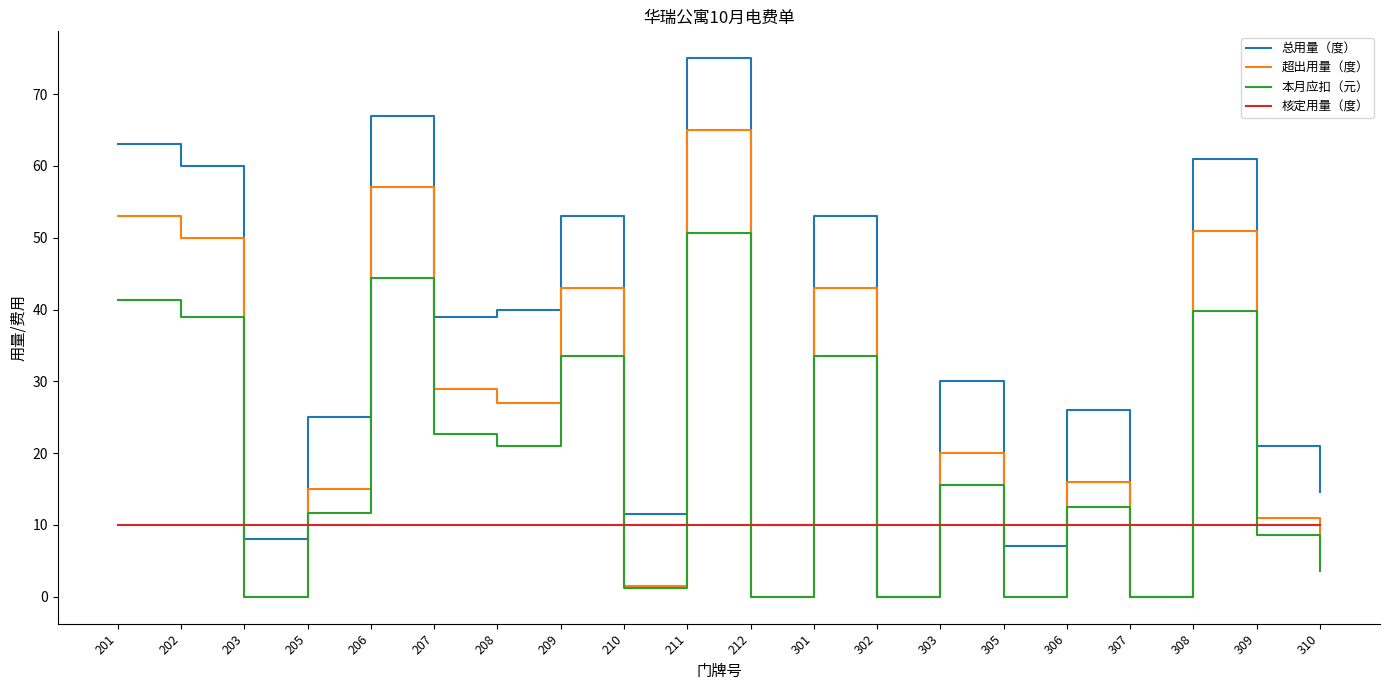

What is the highest value of the 总用量（度） series?

75.0